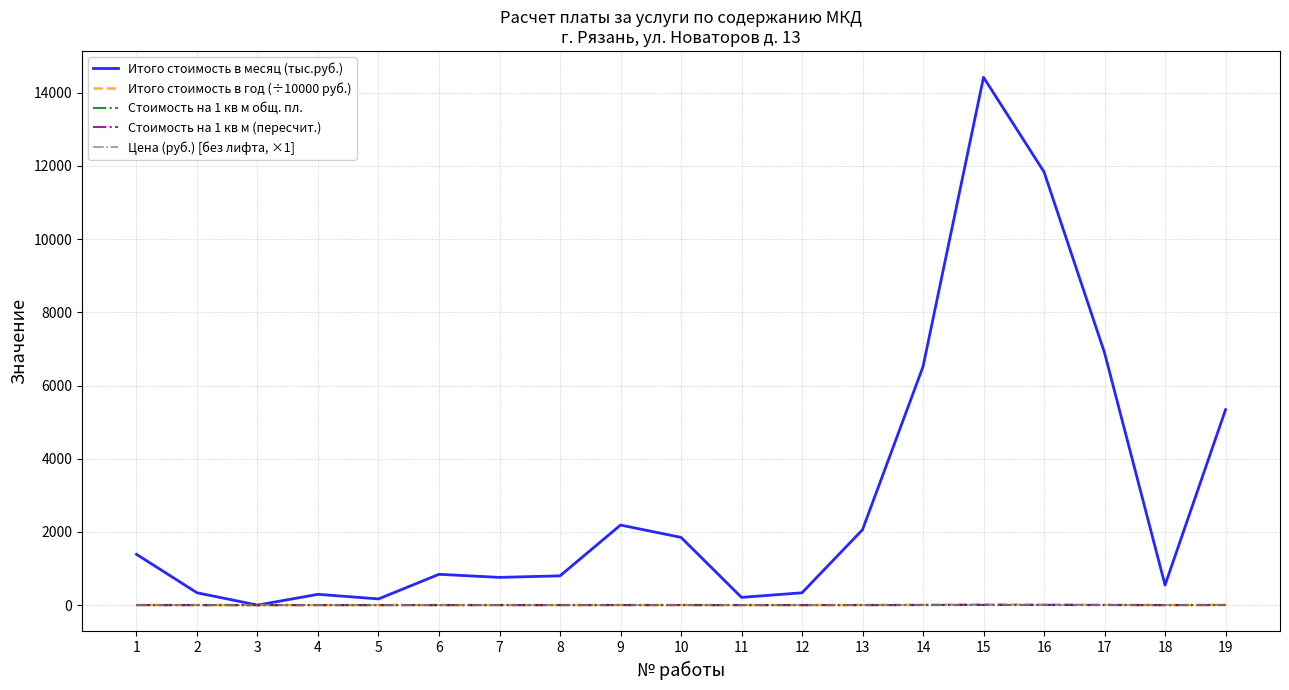

The Стоимость на 1 кв м общ. пл. series shows 0.4 at 10. True or false?

True